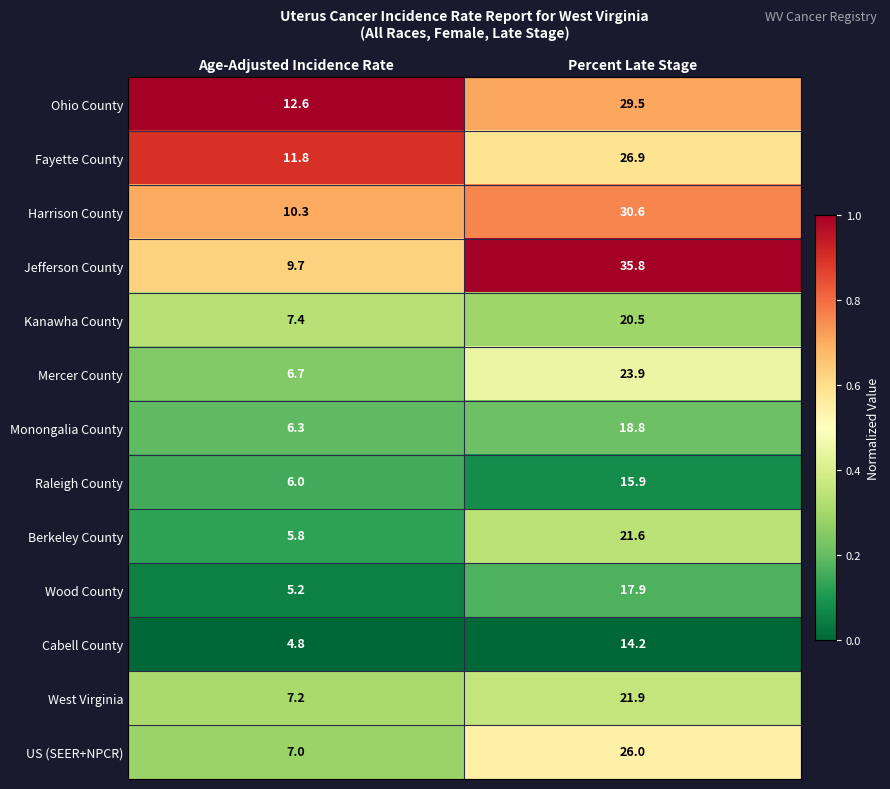

At which label does US (SEER+NPCR) reach its peak?

Percent Late Stage